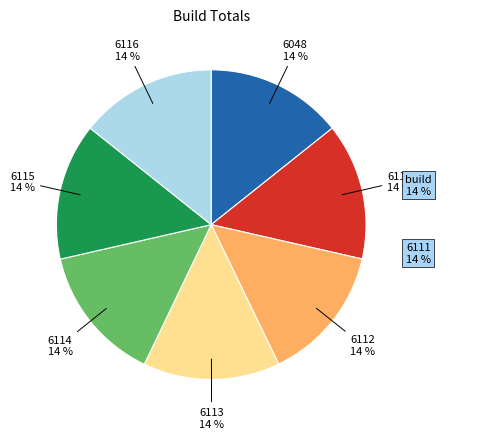

To the nearest percent, what is the average slice percentage?

14%